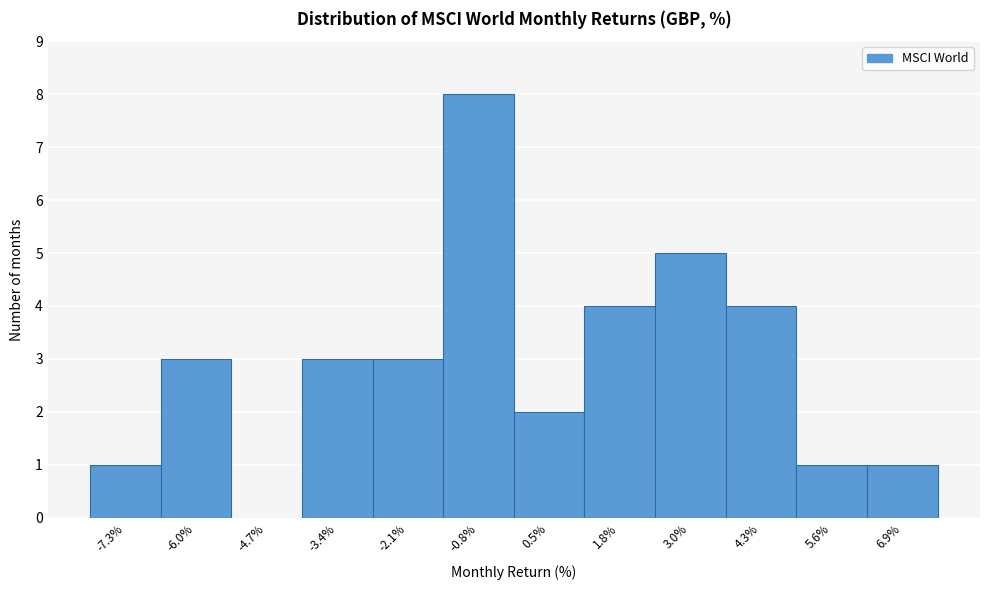

Reading left to right, extract all data points from this chart.

-7.3%=1	-6.0%=3	-4.7%=0	-3.4%=3	-2.1%=3	-0.8%=8	0.5%=2	1.8%=4	3.0%=5	4.3%=4	5.6%=1	6.9%=1